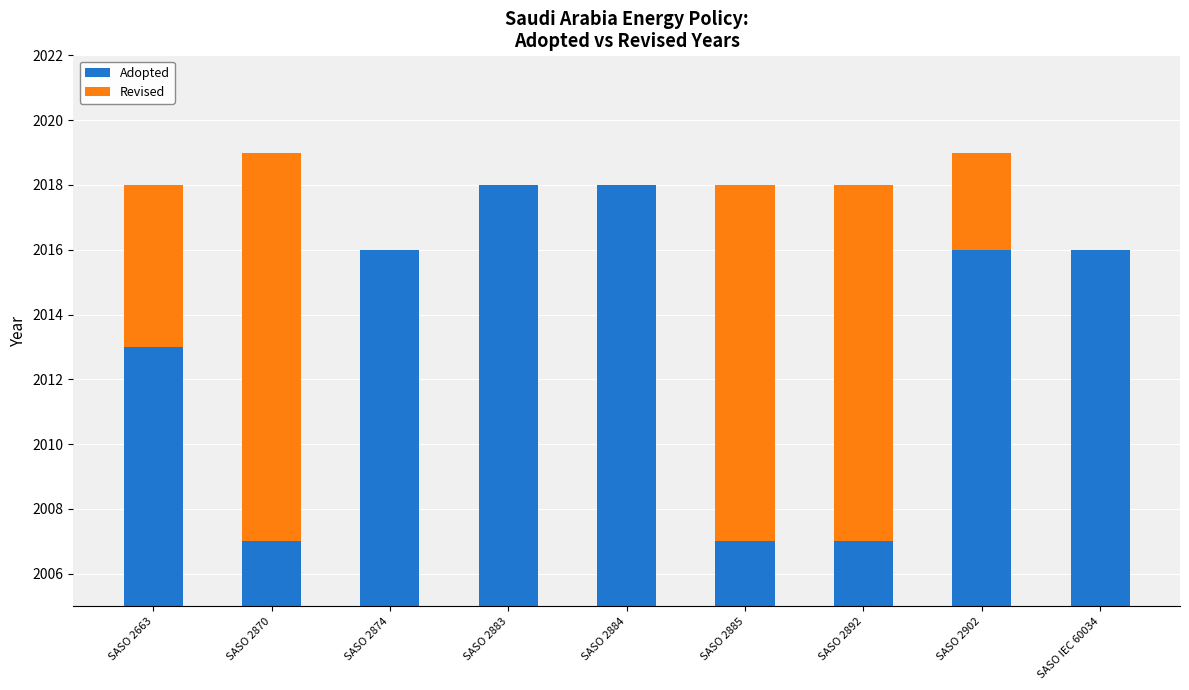

What is the maximum value for Adopted?

2018